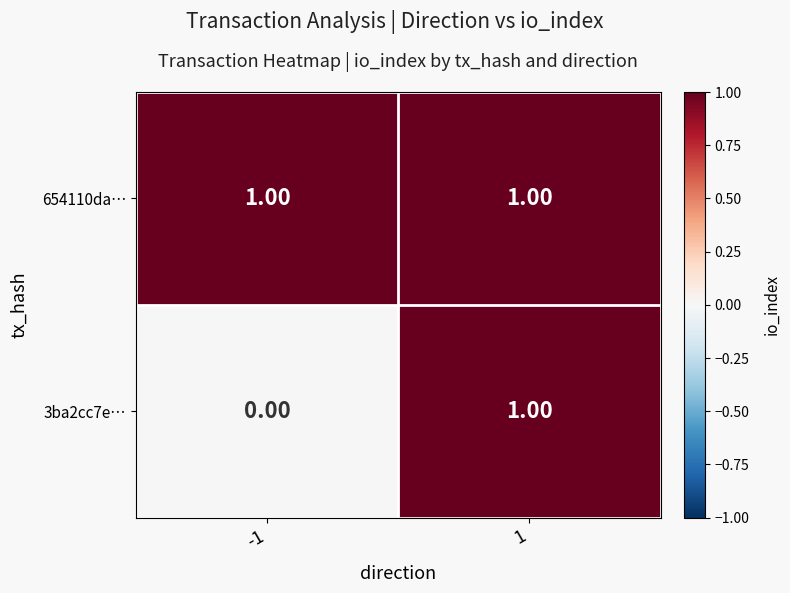

Which series changed the most between -1 and 1?

3ba2cc7e…